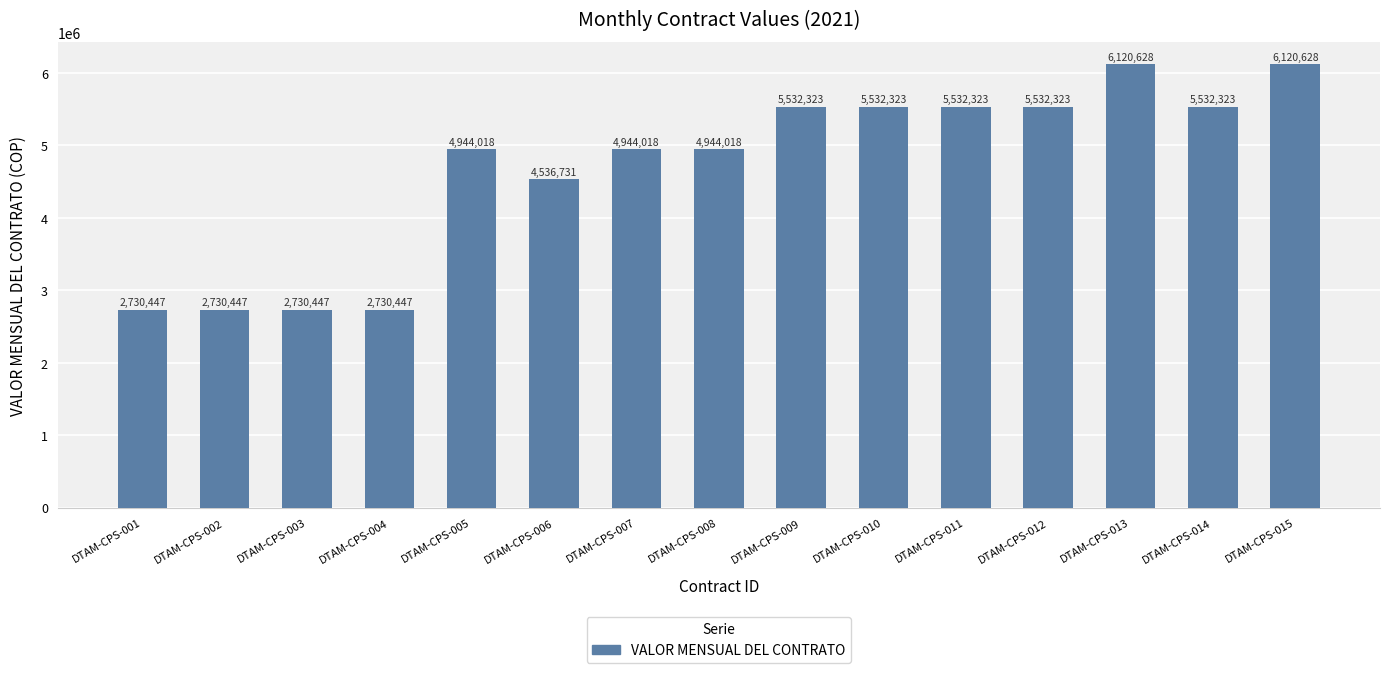

Where is the data nearest to the value 4425537?

DTAM-CPS-006